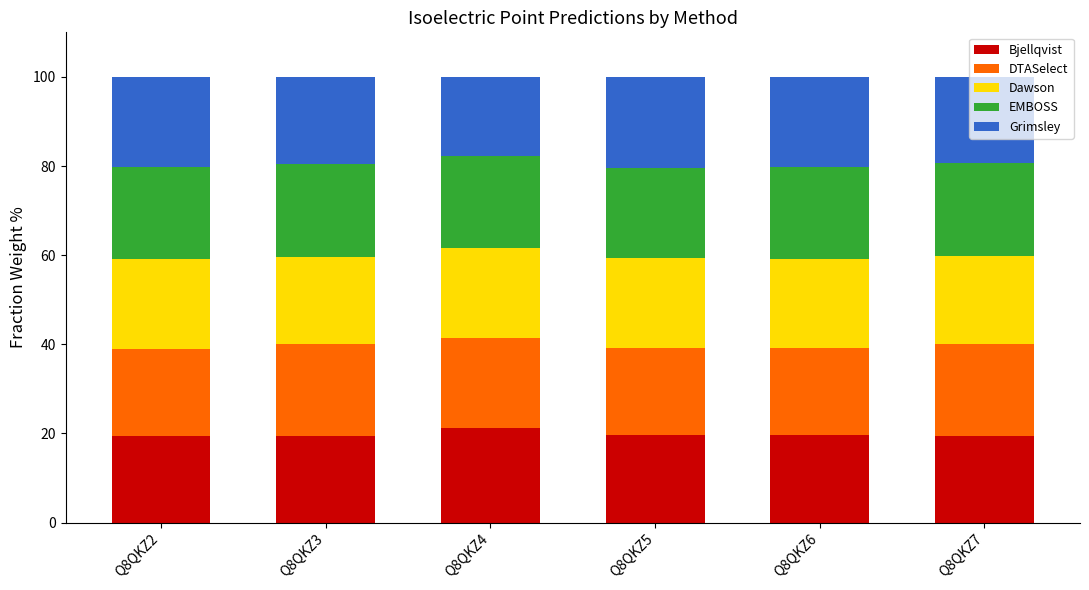

Count the number of data series in this chart.

5